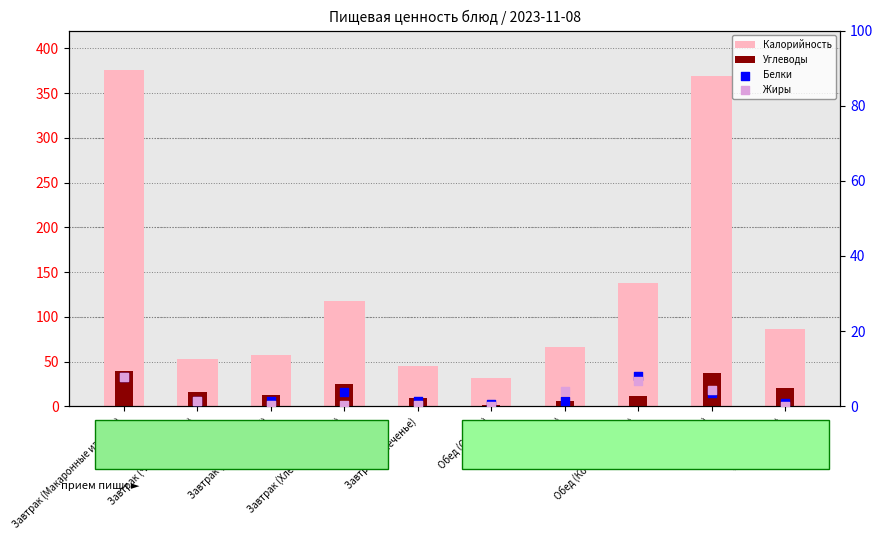

Which series reaches the maximum Y coordinate?

Калорийность